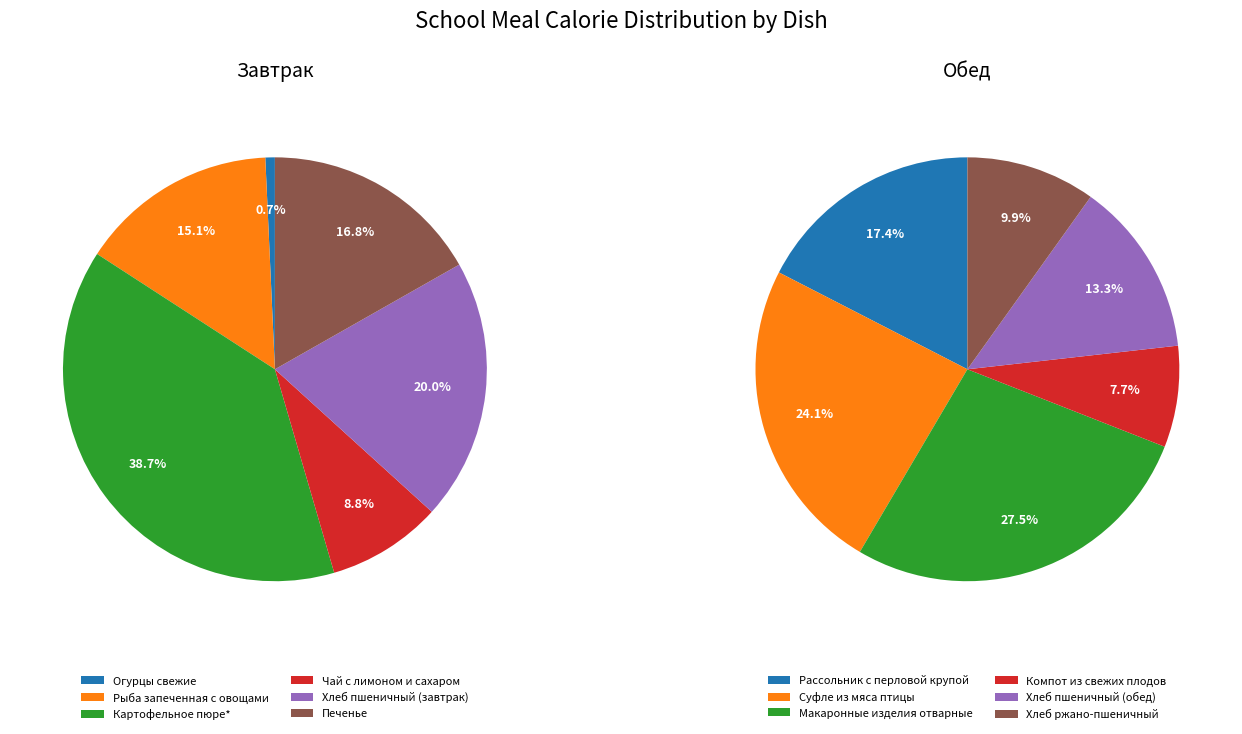

Count the number of slices in the pie.

6